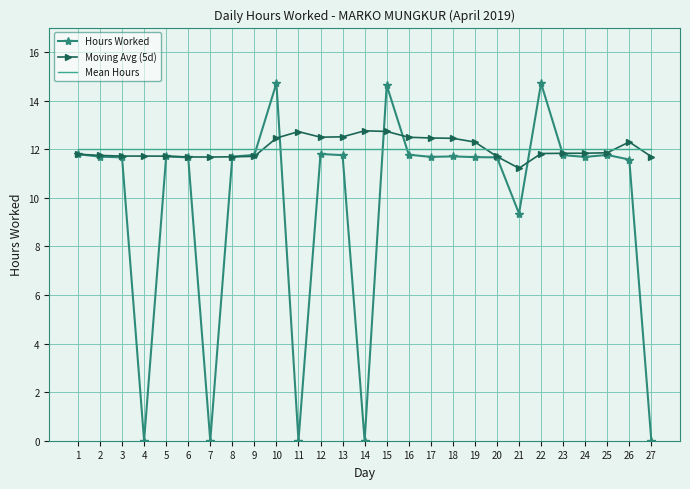

True or false: Mean Hours has a value of 12.0 at 2.

True